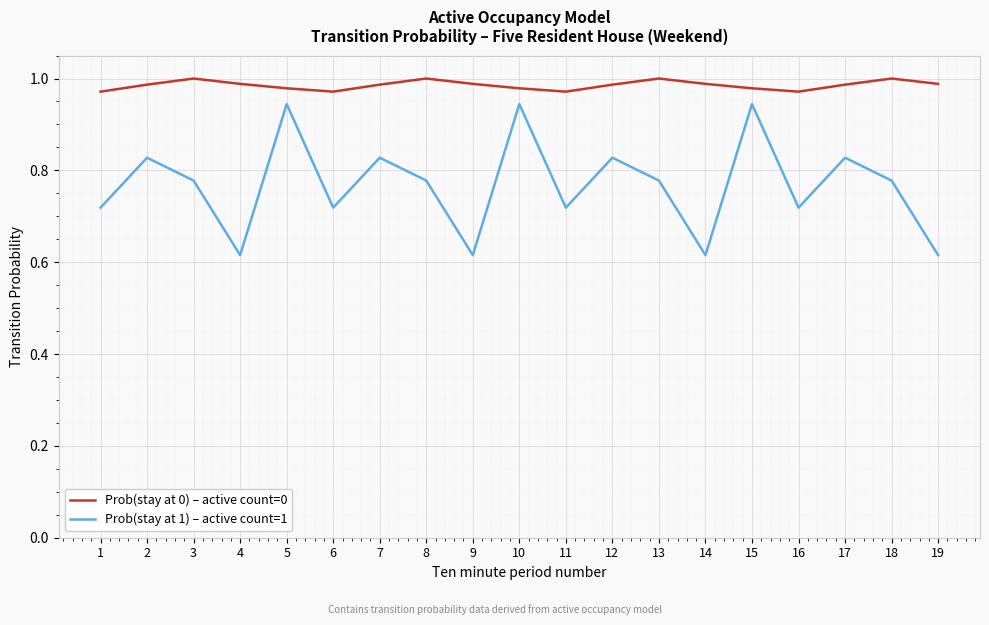

True or false: Prob(stay at 1) – active count=1 has a value of 1.2 at 6.

False